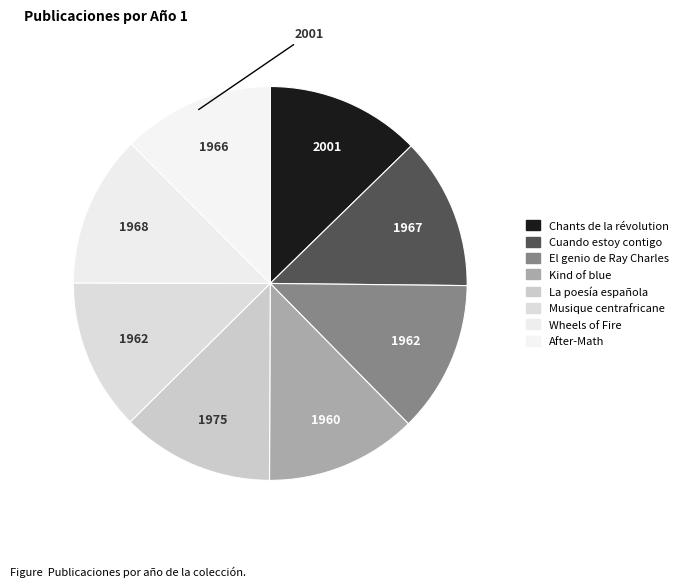

Which category has the biggest portion of the pie?

Chants de la révolution cubaine